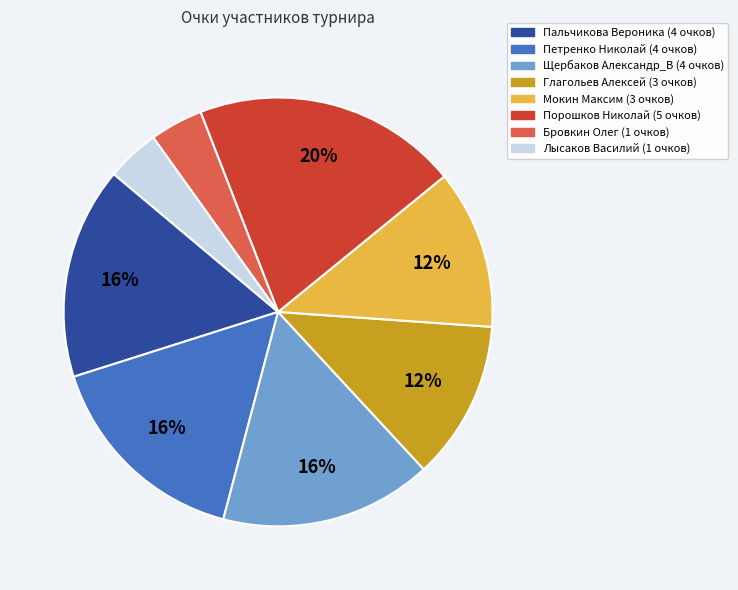

Is there a majority slice in this chart?

No